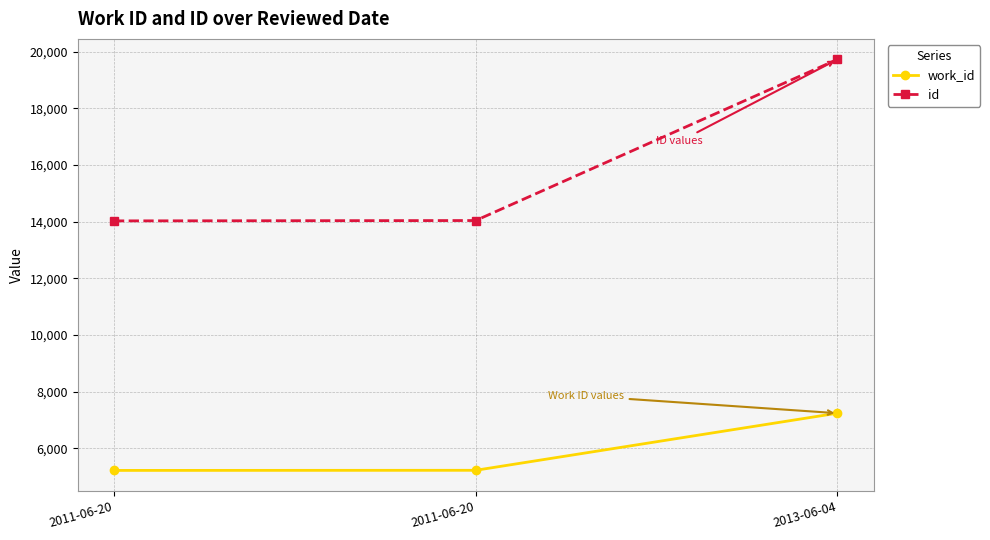

How many lines are shown in the chart?

2